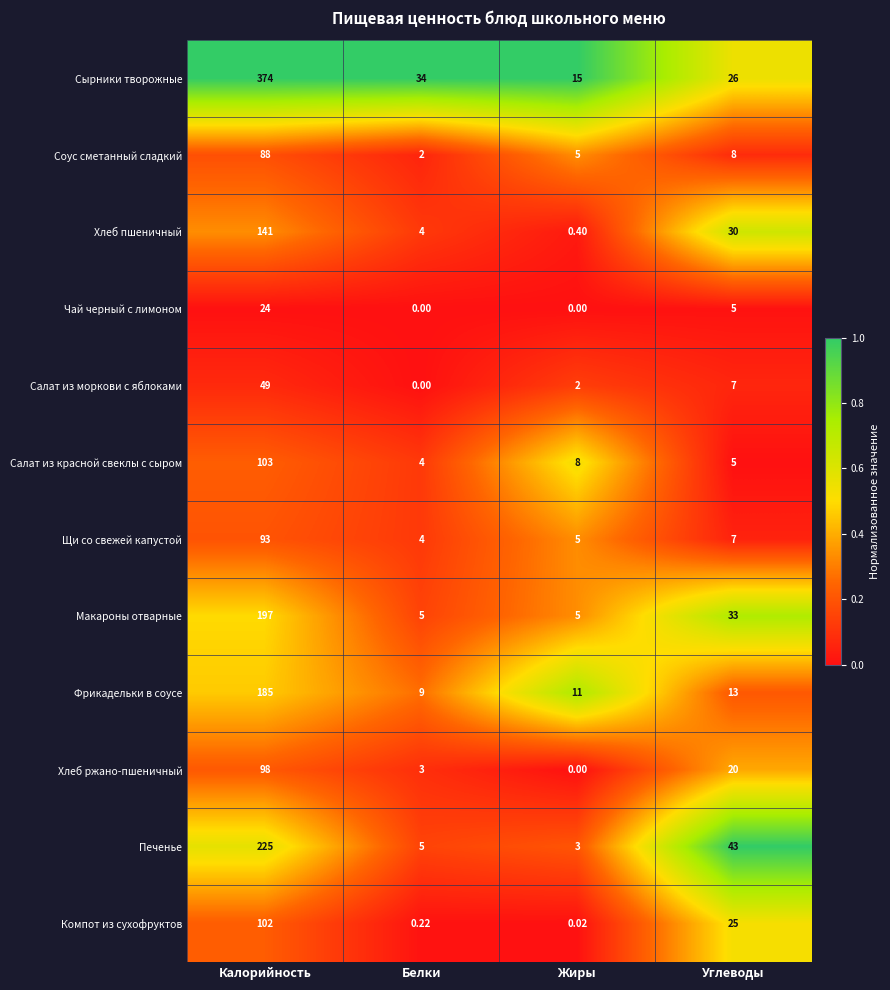

List the labels in order of Сырники творожные value, smallest first.

Жиры, Углеводы, Белки, Калорийность